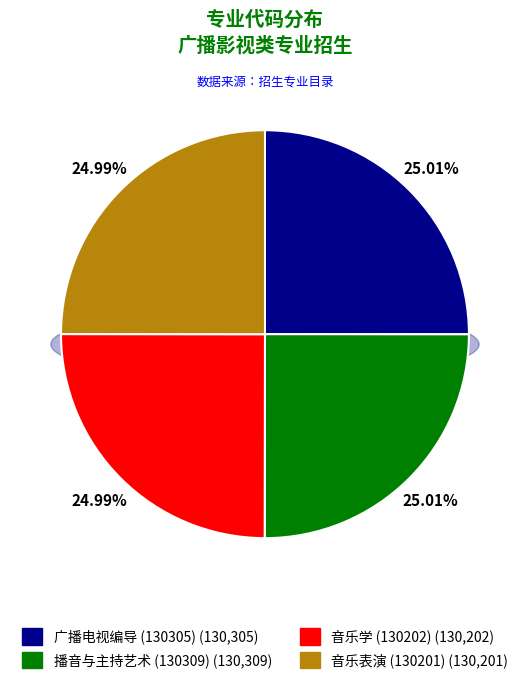

What is the change in value from 播音与主持艺术 (130309) to 音乐表演 (130201)?

-108